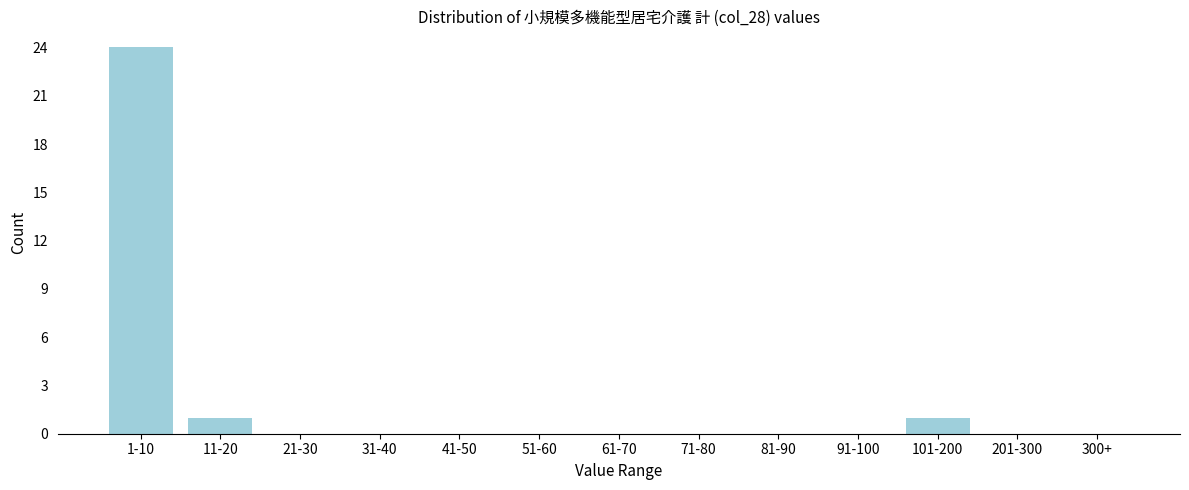

Reading left to right, transcribe all the data shown in this chart.

1-10=24	11-20=1	21-30=0	31-40=0	41-50=0	51-60=0	61-70=0	71-80=0	81-90=0	91-100=0	101-200=1	201-300=0	300+=0